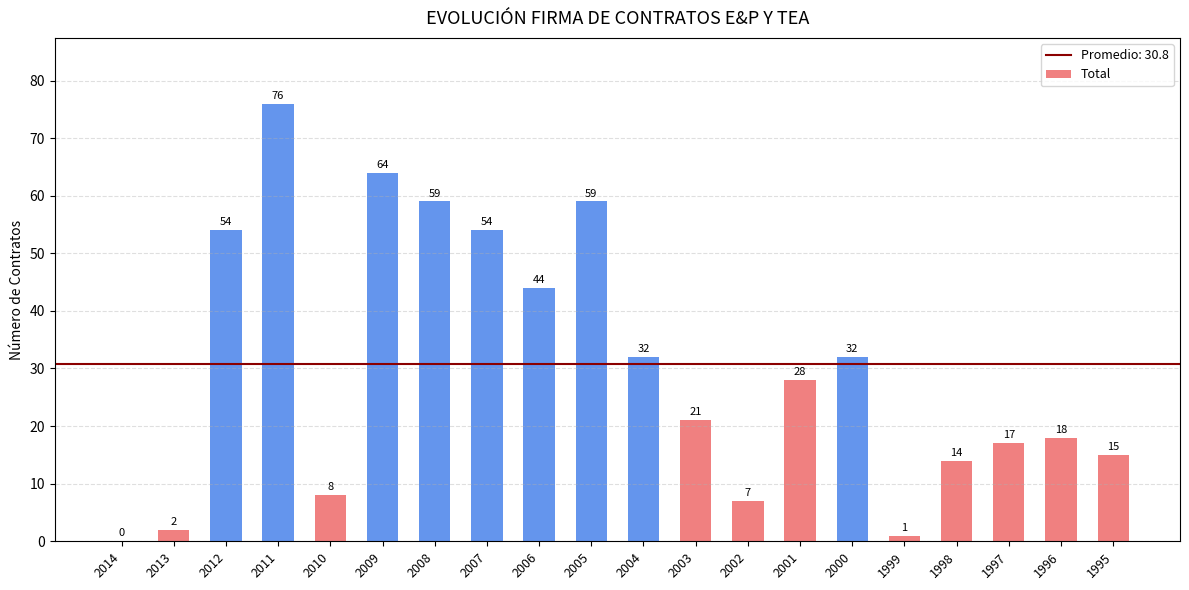

What value does the data have at 2003, to the nearest 10?

20